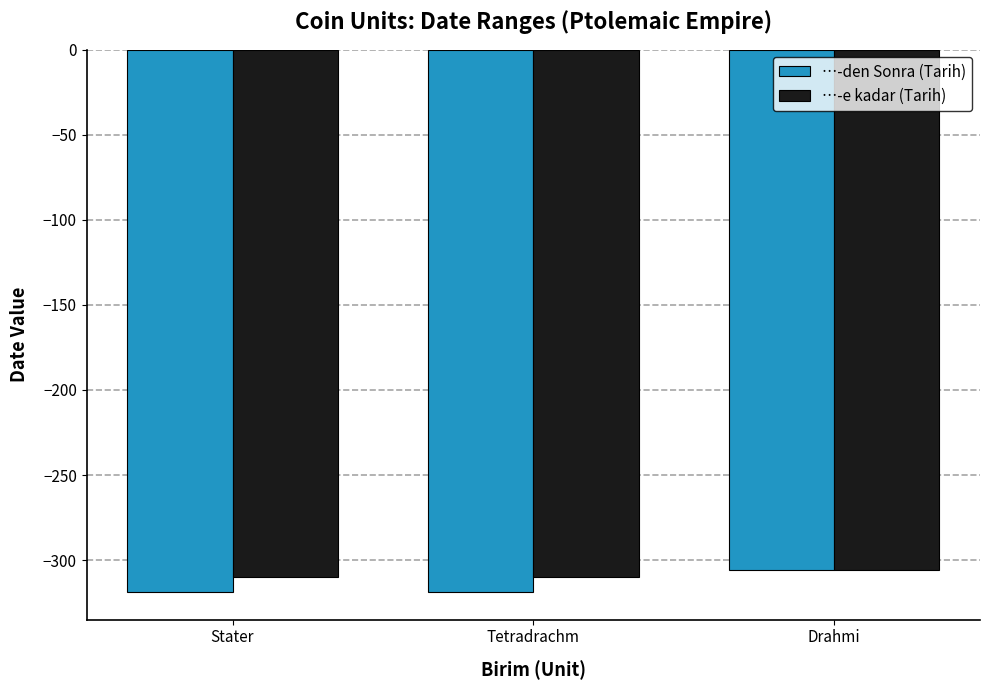

Which label corresponds to the largest value in the chart?

Drahmi